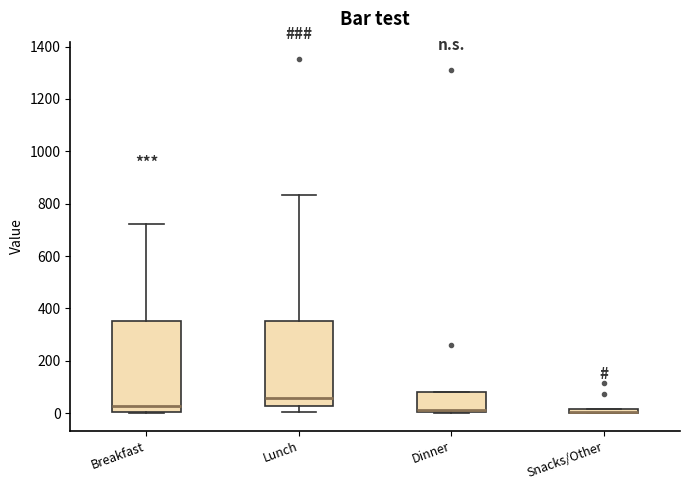

Comparing the boxes themselves (not the whiskers), which one is the tallest?

Breakfast